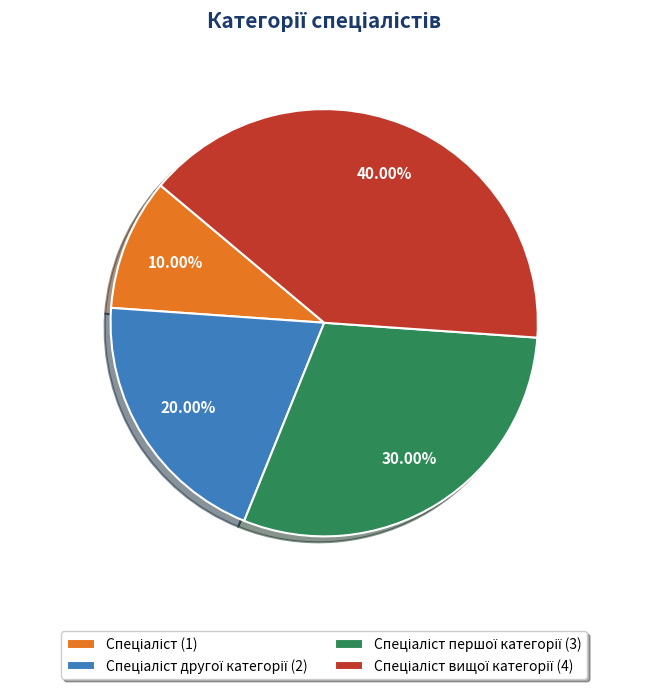

Is there any slice that represents more than half of the pie?

No